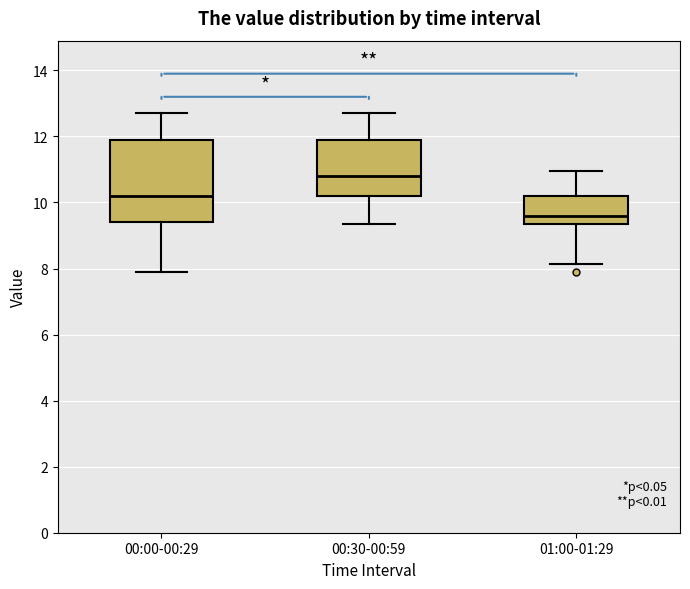

Reading left to right, transcribe this box plot: for each box, give where its median line is, the range the box spans, and where its two whiskers end, as read against the y-axis. The values are not printed on the chart, so give them approximately, as read against the axis.

00:00-00:29: median 10.2, box 9.4 to 12.0, whiskers 8.0 to 12.8
00:30-00:59: median 10.8, box 10.2 to 12.0, whiskers 9.4 to 12.8
01:00-01:29: median 9.6, box 9.4 to 10.2, whiskers 8.2 to 11.0